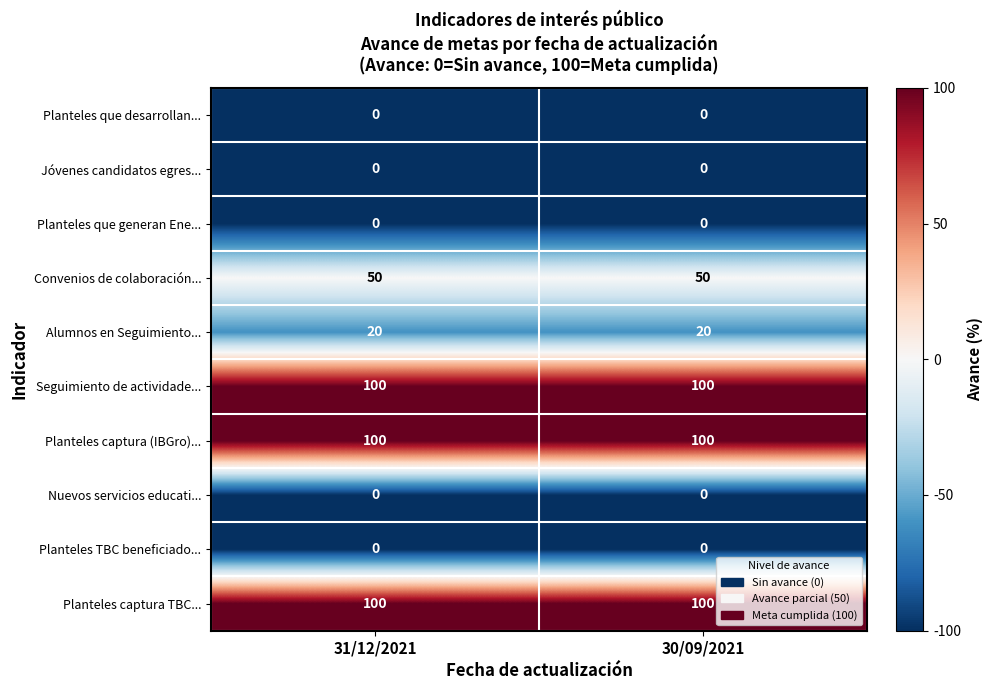

What is the greatest value displayed?

100